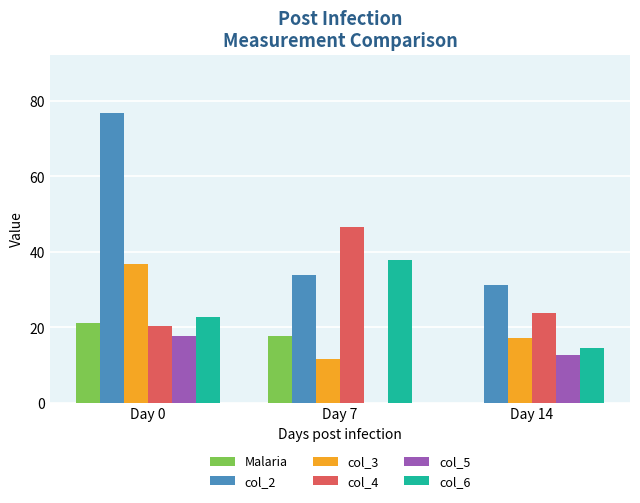

At which category is the sum across all series the highest?

Day 0